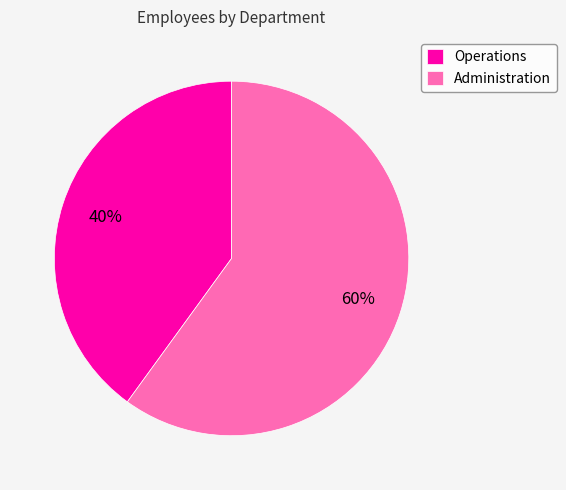

Does Operations account for over 50% of the chart?

No